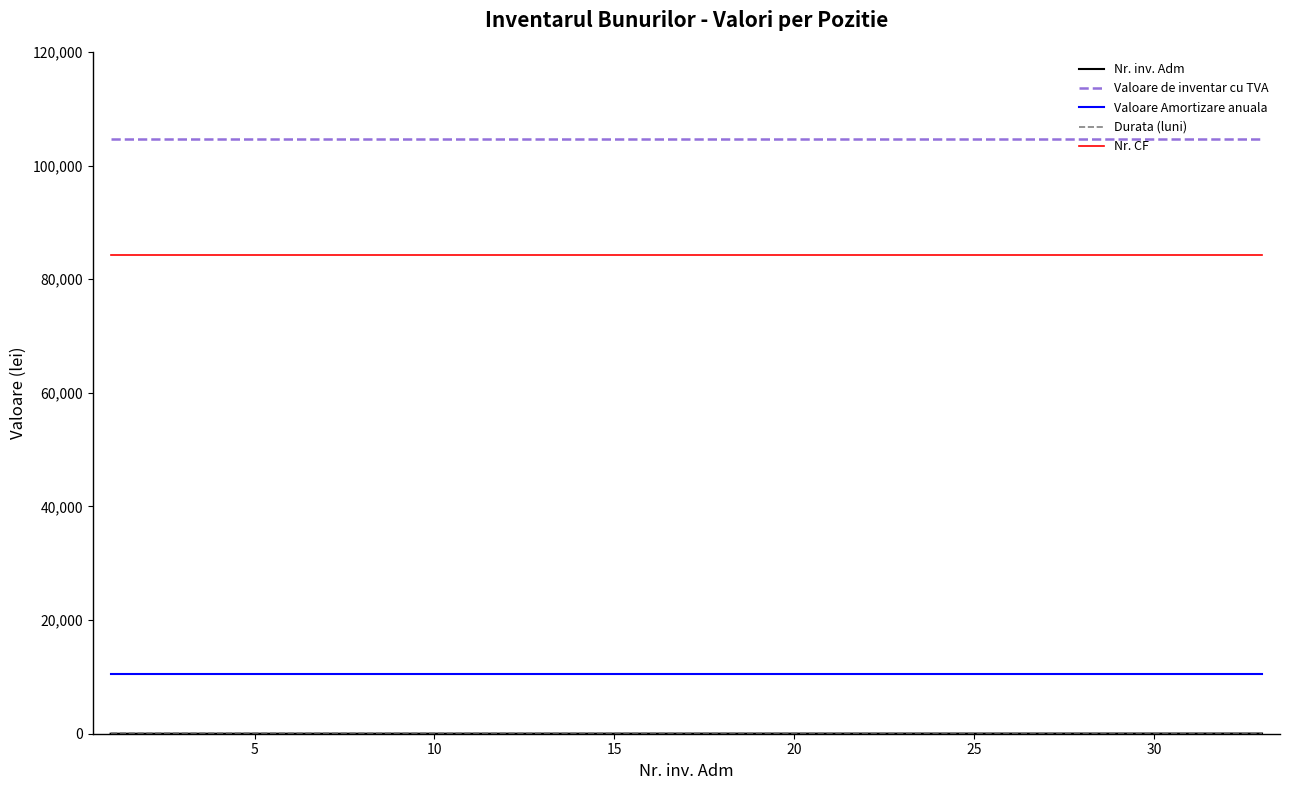

True or false: Valoare de inventar cu TVA and Valoare Amortizare anuala intersect in this chart.

False